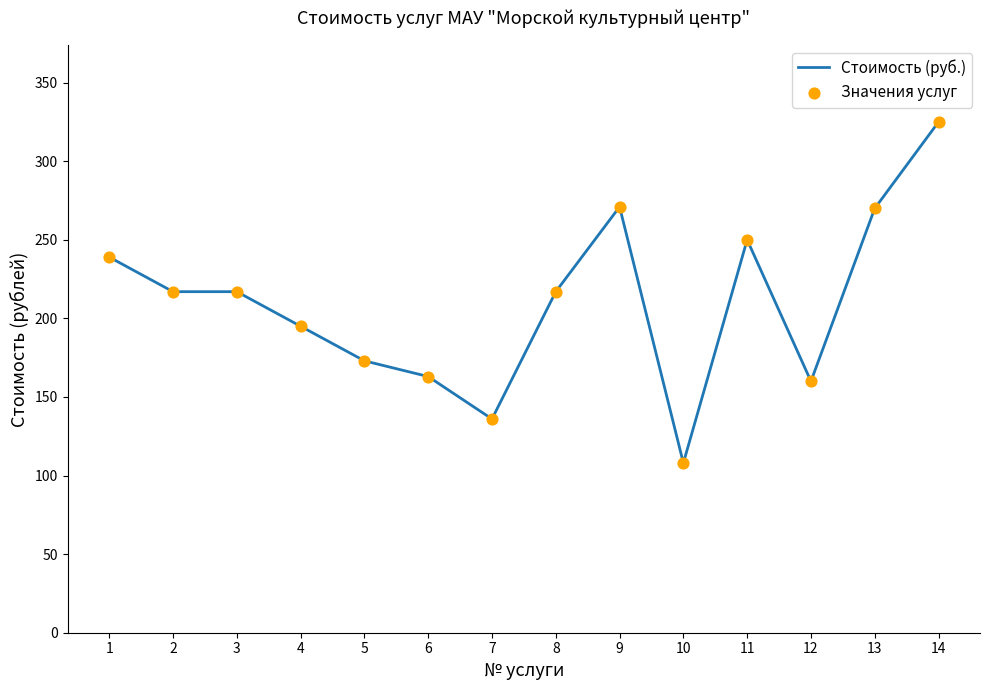

What is the change in value from 2 to 6?

-54